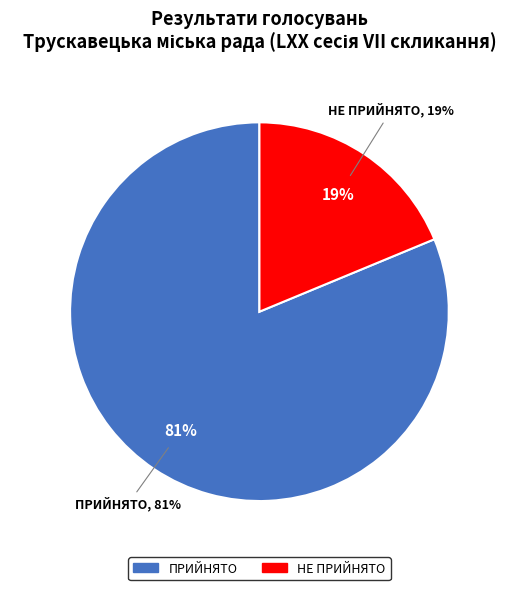

Which slice is the largest?

ПРИЙНЯТО